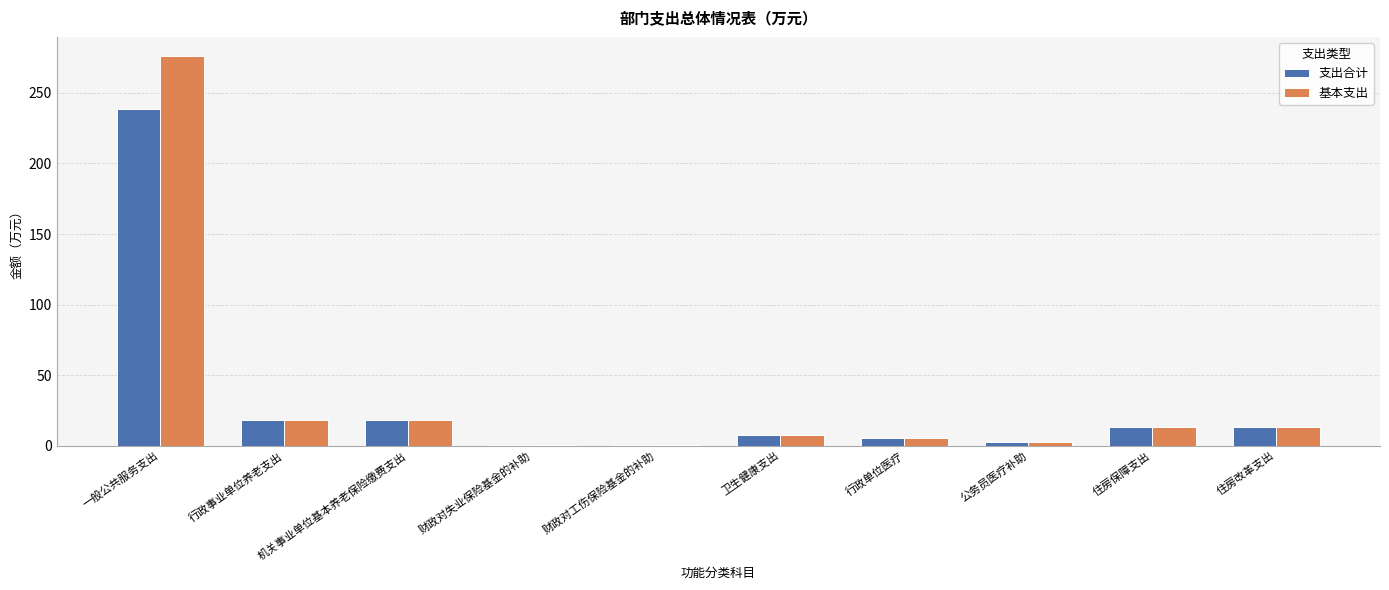

True or false: 支出合计 has a value of 4.0 at 住房保障支出.

False